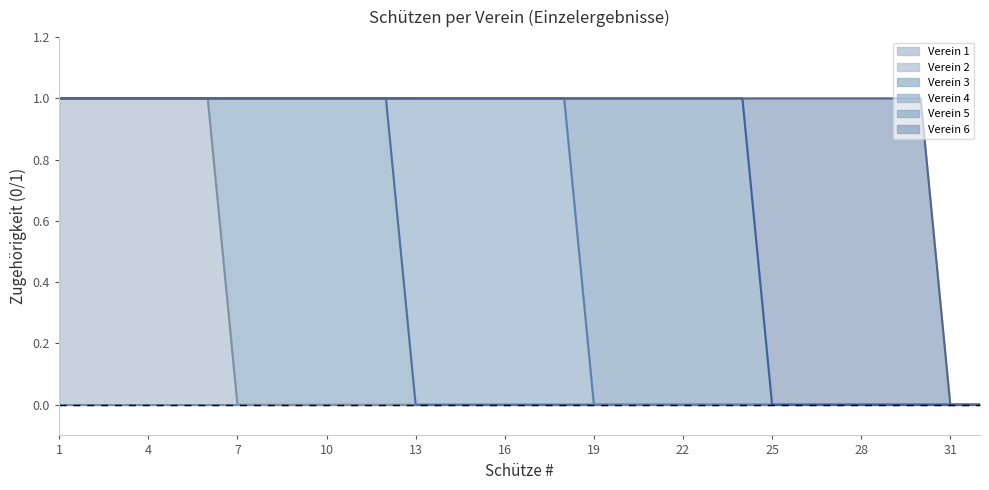

Reading left to right, what are all the values shown in this chart?

Verein 1: 0	0	0	0	0	0	0	0	0	0	0	0	0	0	0	0	0	0	0	0	0	0	0	0	0	0	0	0	0	0	0	0
Verein 2: 1	1	1	1	1	1	0	0	0	0	0	0	0	0	0	0	0	0	0	0	0	0	0	0	0	0	0	0	0	0	0	0
Verein 3: 0	0	0	0	0	0	1	1	1	1	1	1	0	0	0	0	0	0	0	0	0	0	0	0	0	0	0	0	0	0	0	0
Verein 4: 0	0	0	0	0	0	0	0	0	0	0	0	1	1	1	1	1	1	0	0	0	0	0	0	0	0	0	0	0	0	0	0
Verein 5: 0	0	0	0	0	0	0	0	0	0	0	0	0	0	0	0	0	0	1	1	1	1	1	1	0	0	0	0	0	0	0	0
Verein 6: 0	0	0	0	0	0	0	0	0	0	0	0	0	0	0	0	0	0	0	0	0	0	0	0	1	1	1	1	1	1	0	0